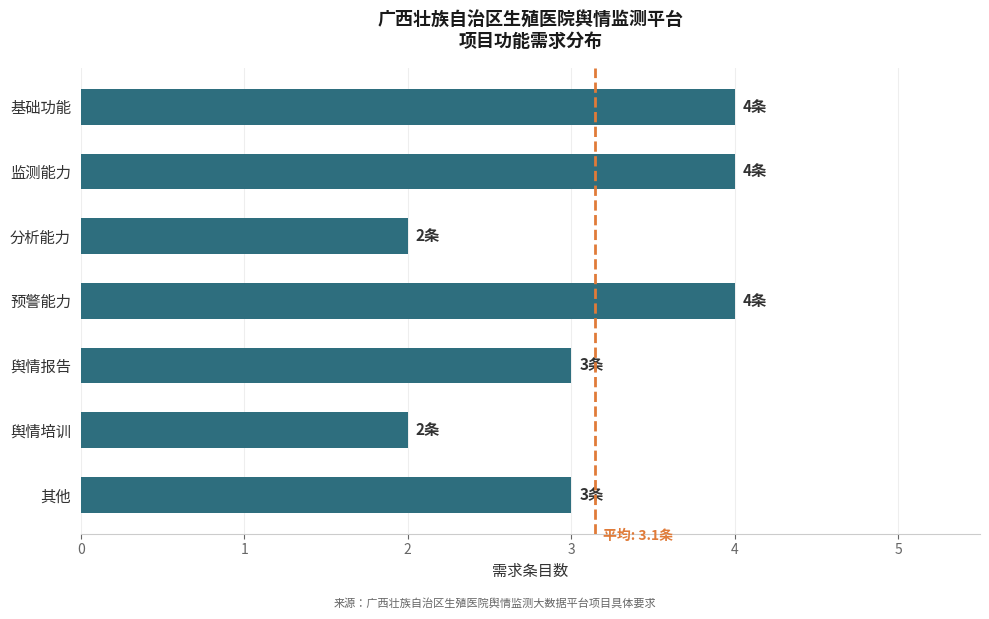

Approximately how many times larger is the value at 其他 compared to 舆情报告?

1.0